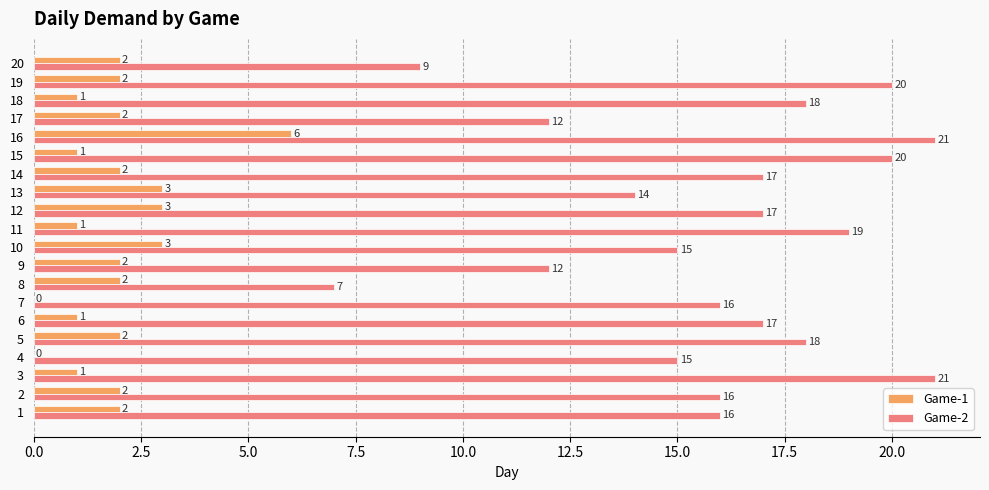

How many Game-1 values are between 1 and 2?

14